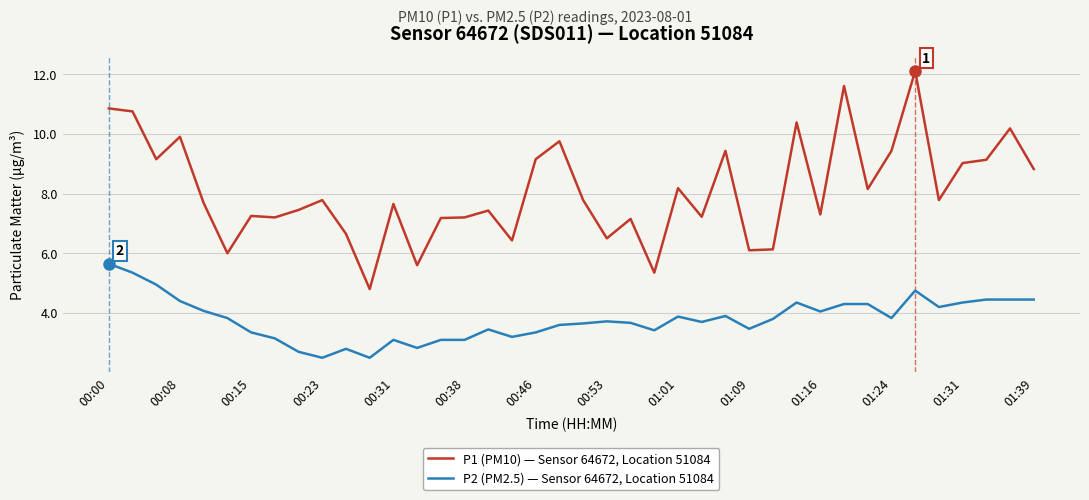

Rank the series by their average value, from highest to lowest.

P1 (PM10) — Sensor 64672, Location 51084, P2 (PM2.5) — Sensor 64672, Location 51084